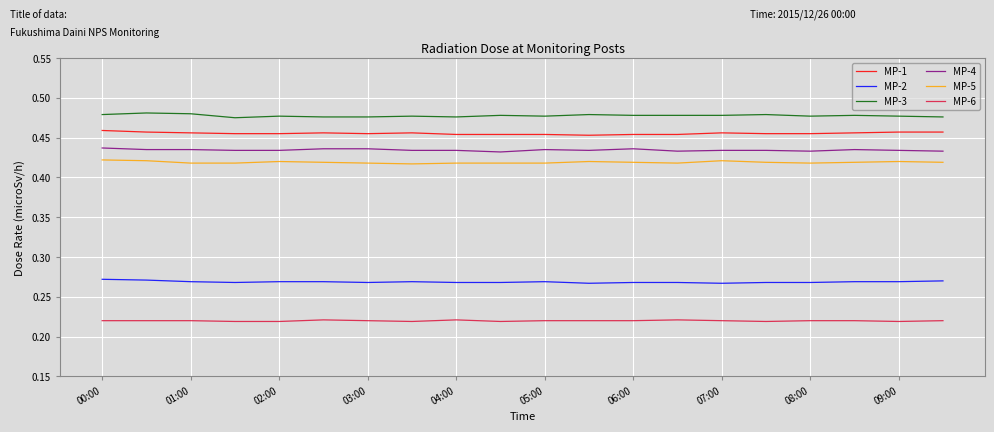

True or false: MP-1 and MP-4 cross at least once.

False